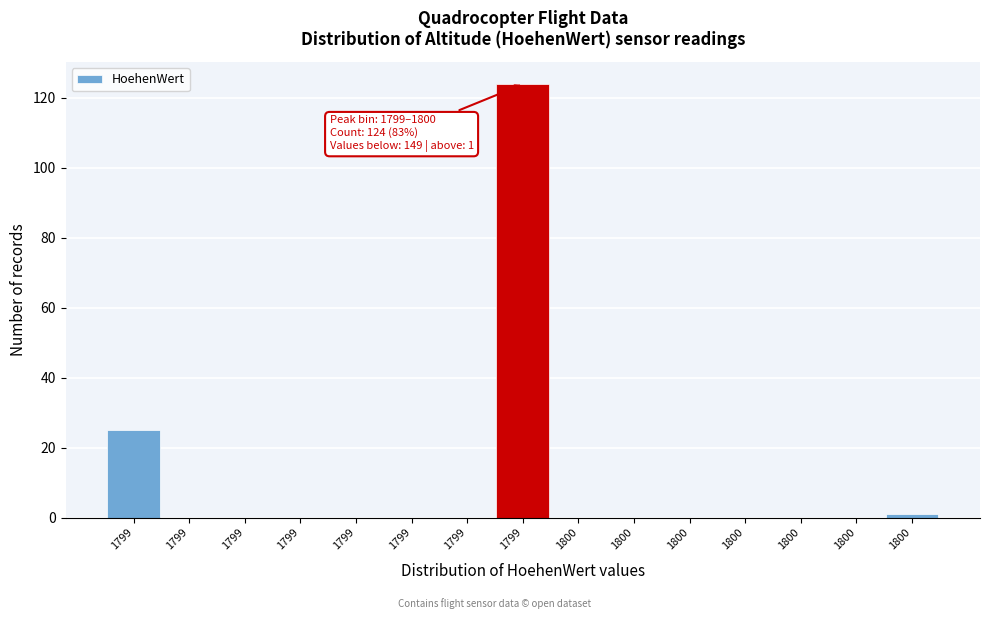

How many categories are shown in the chart?

15